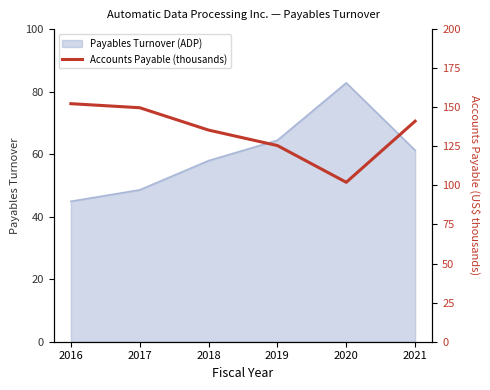

The chart shows a value of 190.4 at 2018. True or false?

False